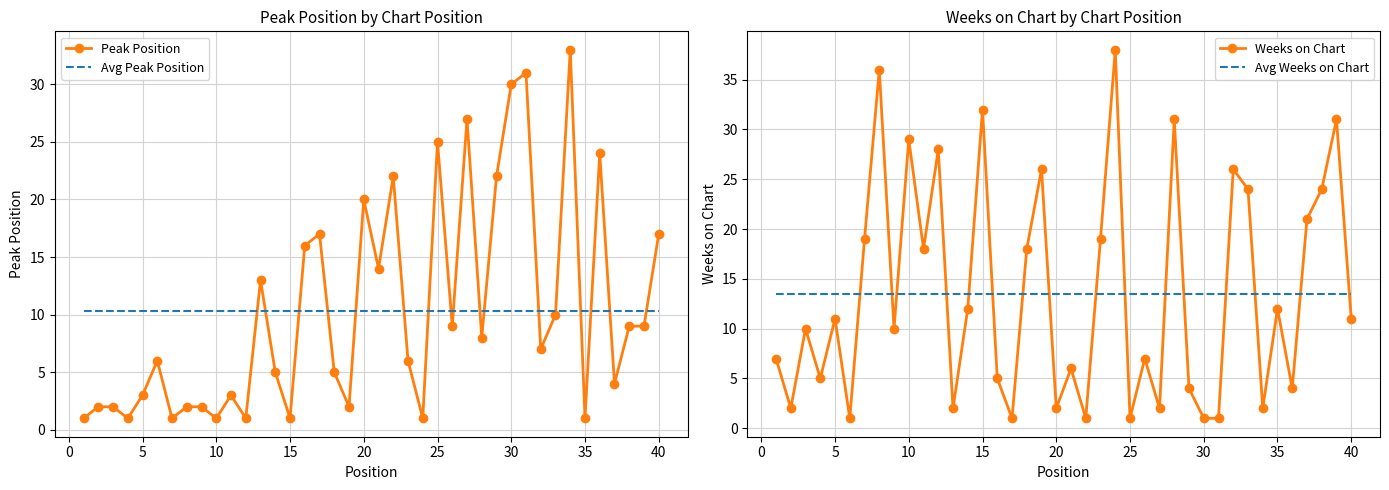

True or false: Avg Peak Position has a value of 10.3 at 35.

True